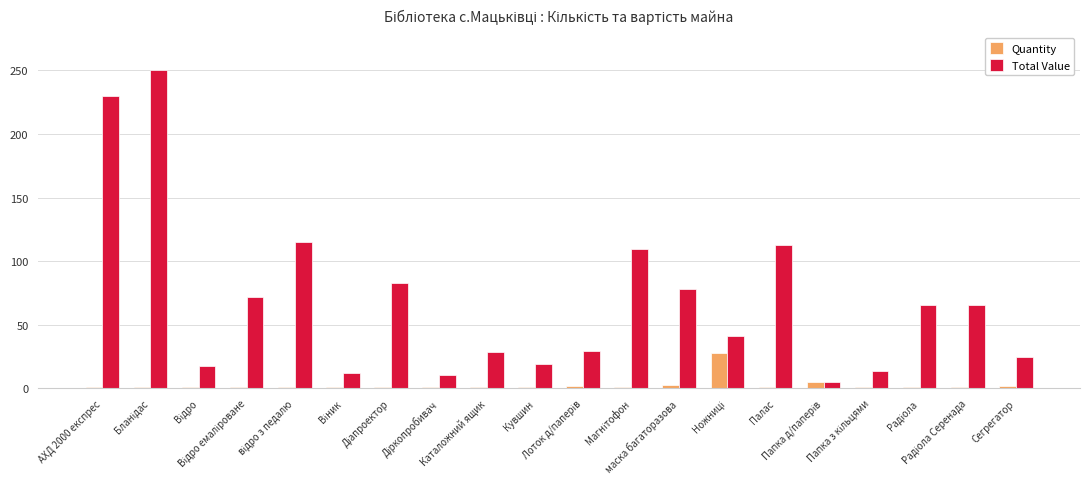

What is the total value across all series at Каталожний ящик?

29.7